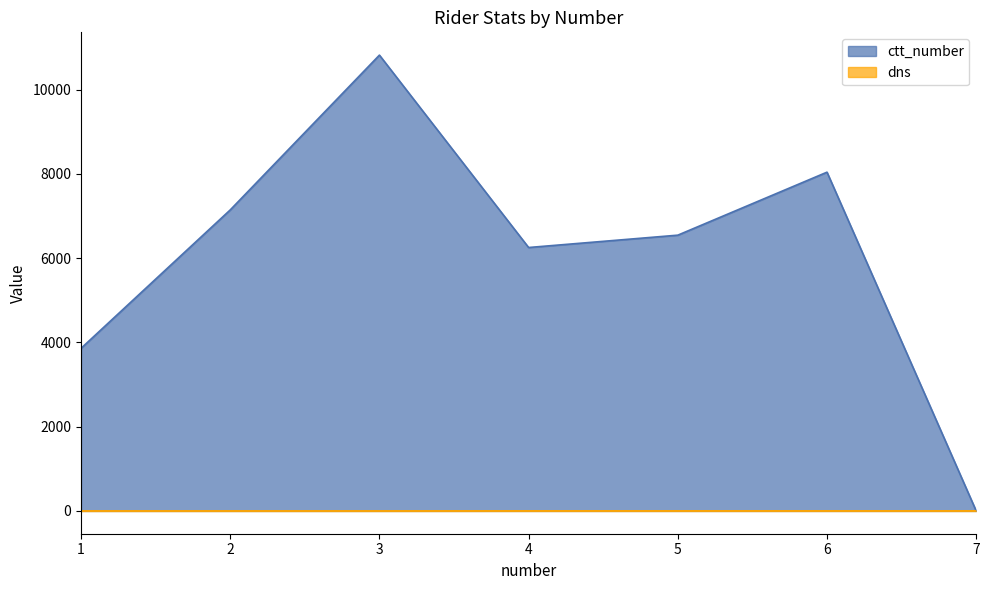

What is the spread (max minus min) of values at 4?

6251